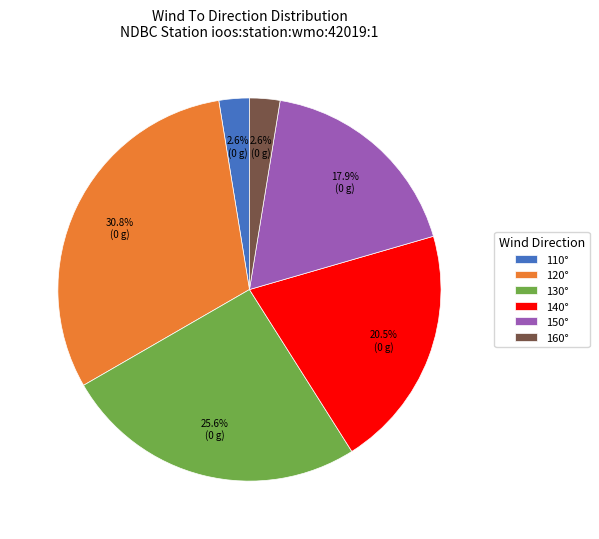

Count the number of slices in the pie.

6